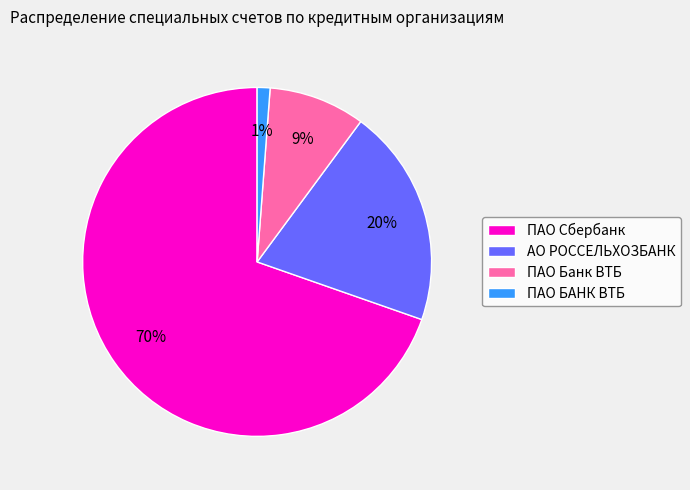

Is there a majority slice in this chart?

Yes